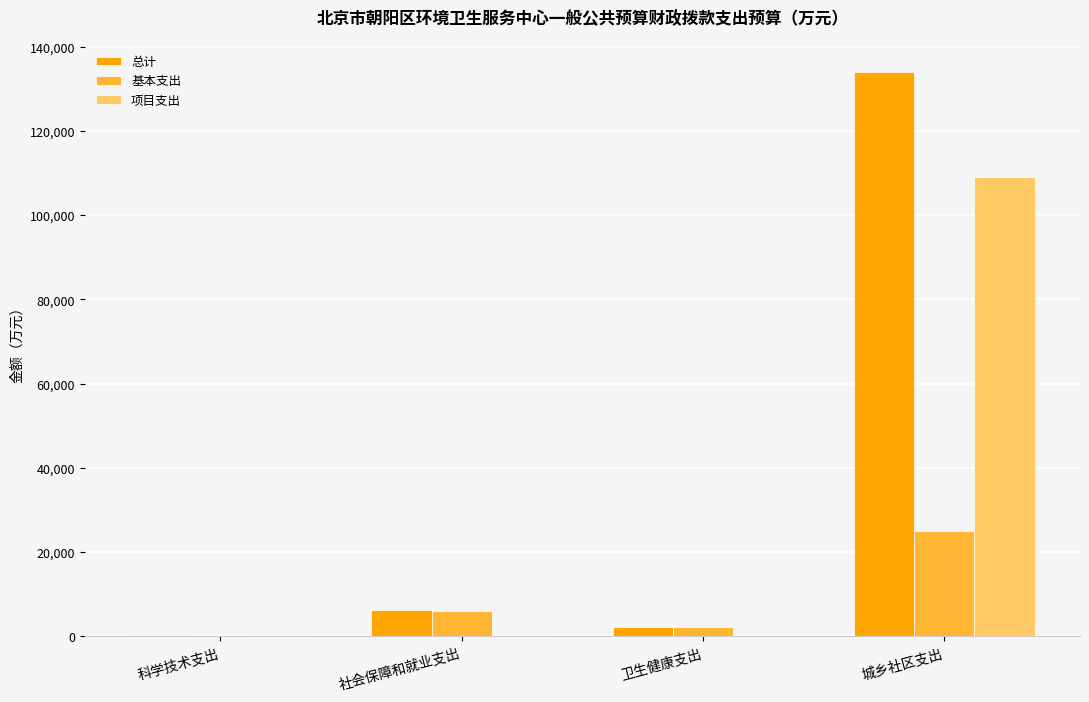

What is the average value of the 基本支出 series?

8323.0